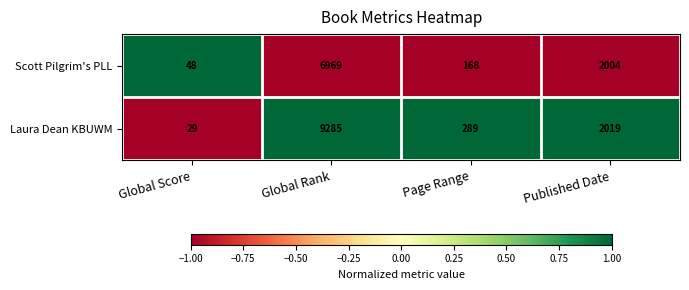

At which category is the sum across all series the highest?

Global Rank